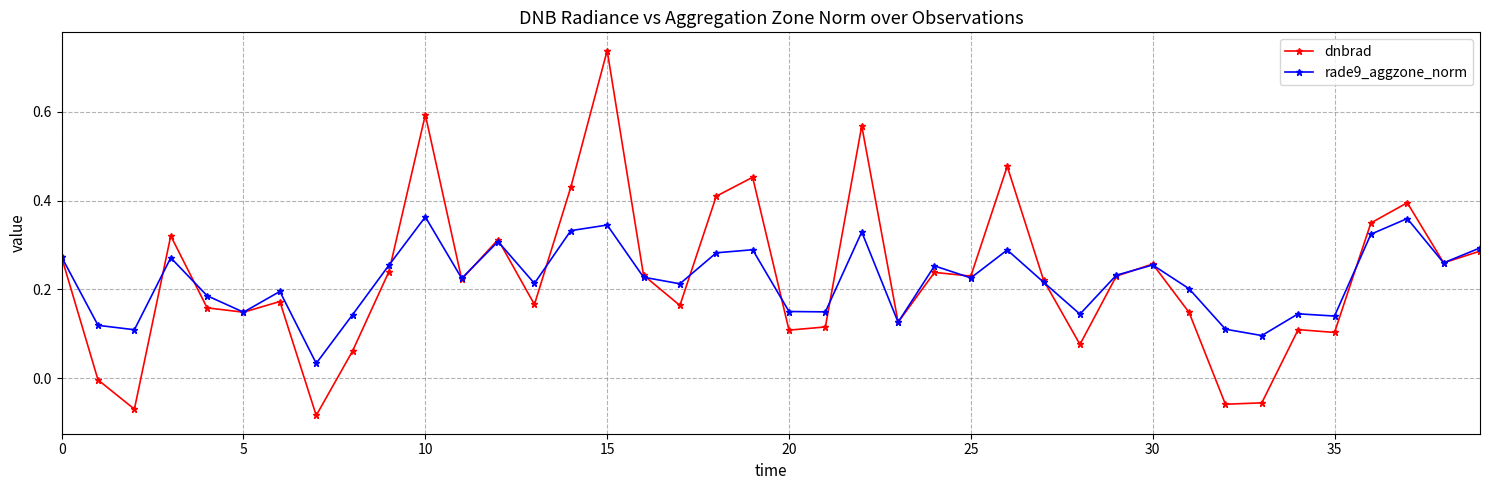

Which series has the largest range (max minus min)?

dnbrad